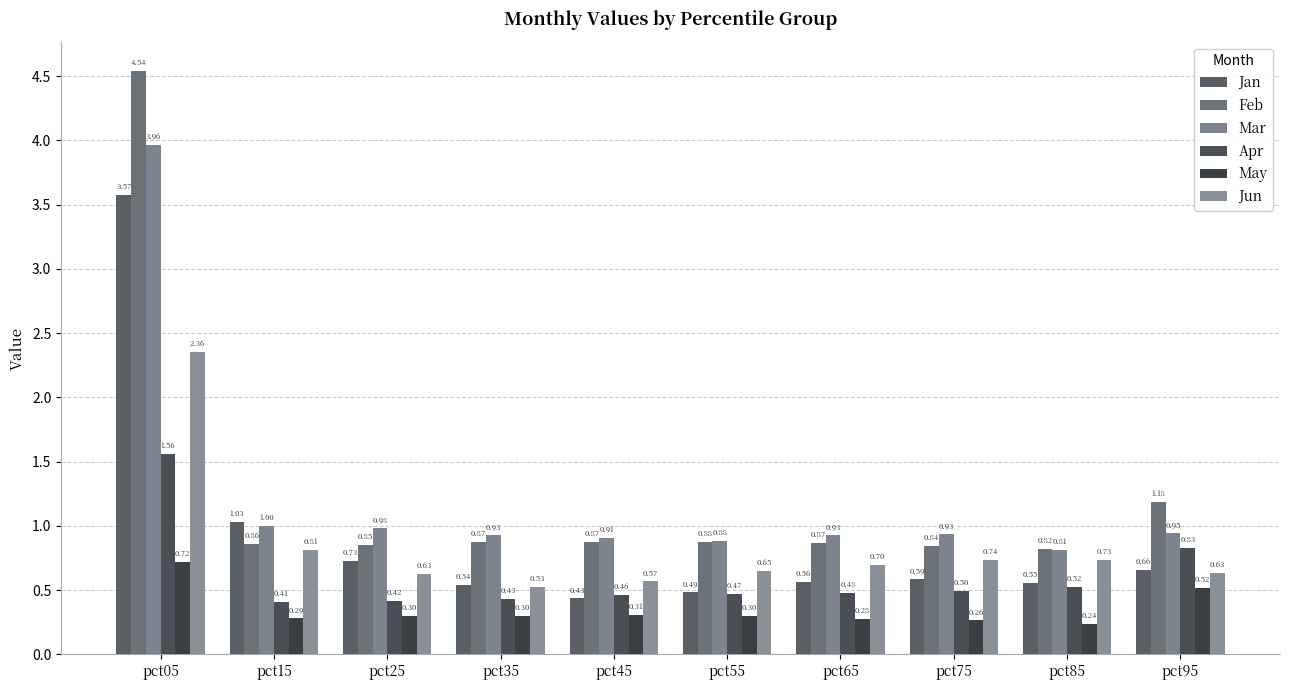

The Mar series shows 0.3 at pct35. True or false?

False